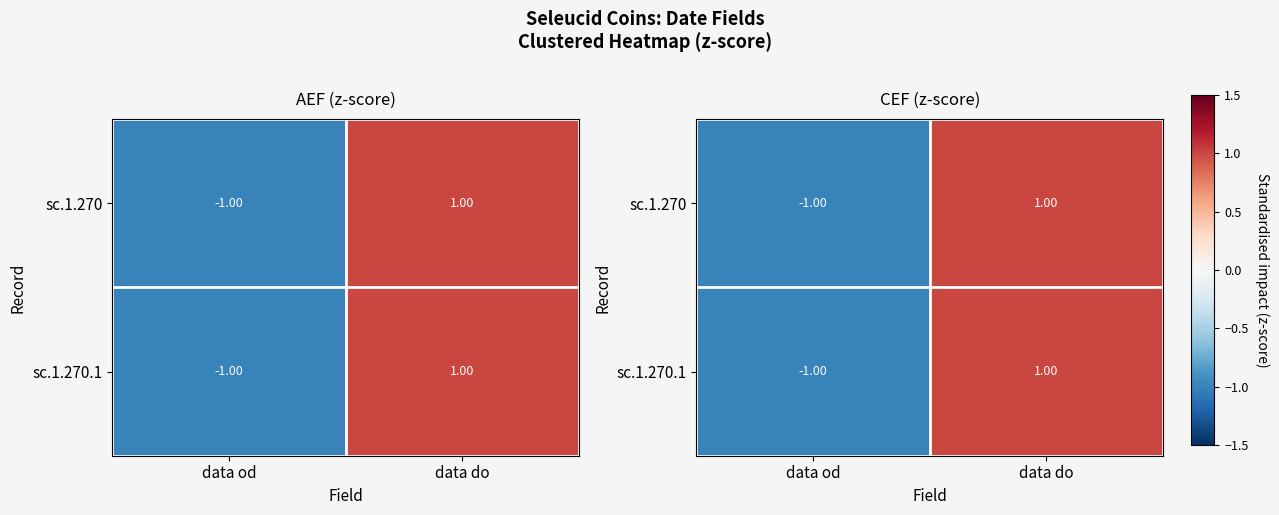

Rank the categories by sc.1.270 value from highest to lowest.

data do, data od